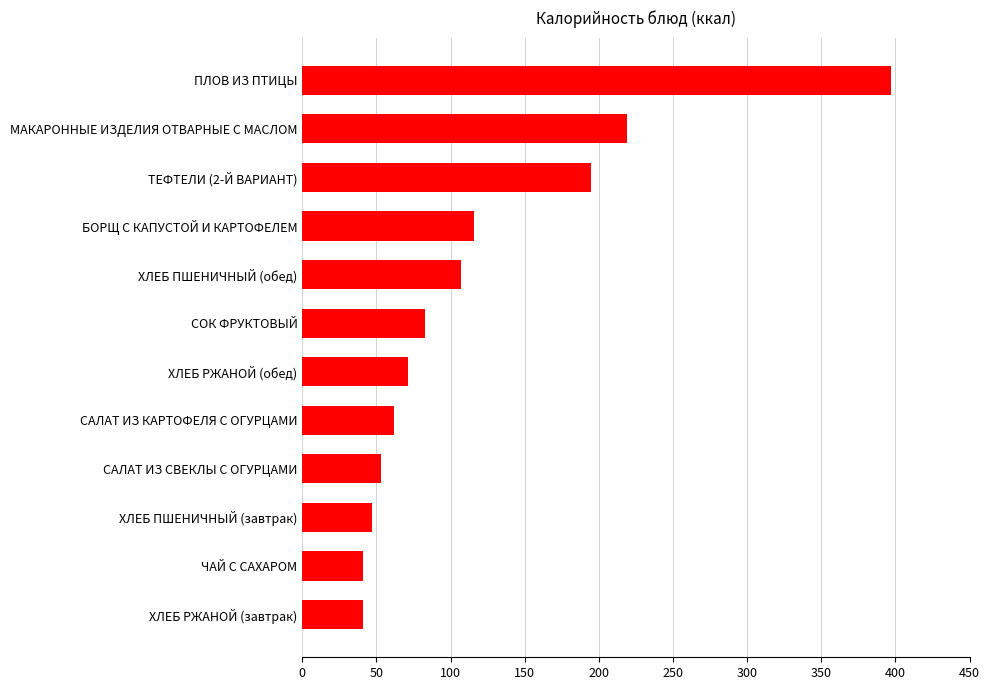

What is the difference between the second highest and second lowest values?

178